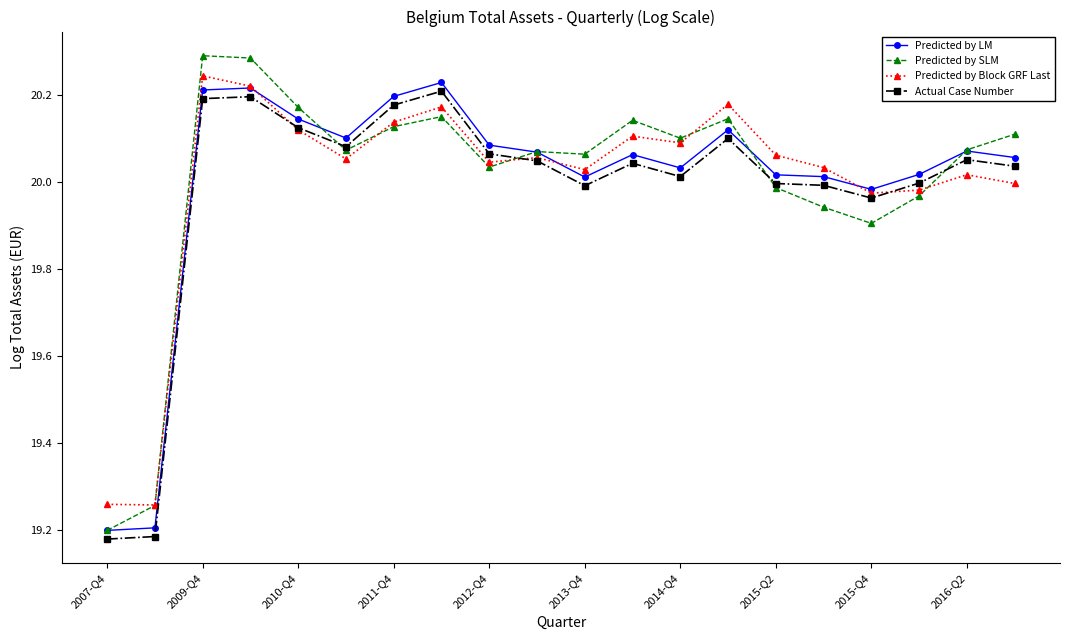

What is the difference between the maximum and second lowest values in the Actual Case Number series?

1.0